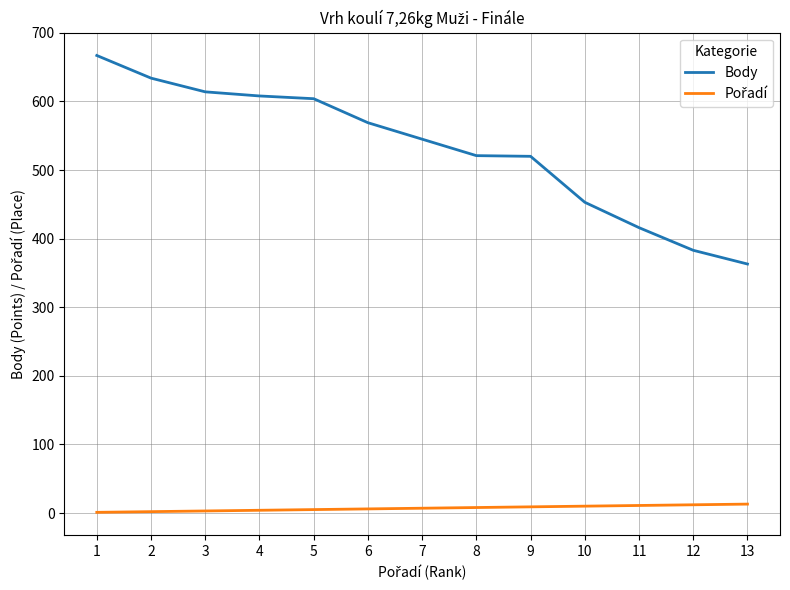

How many lines are shown in the chart?

2